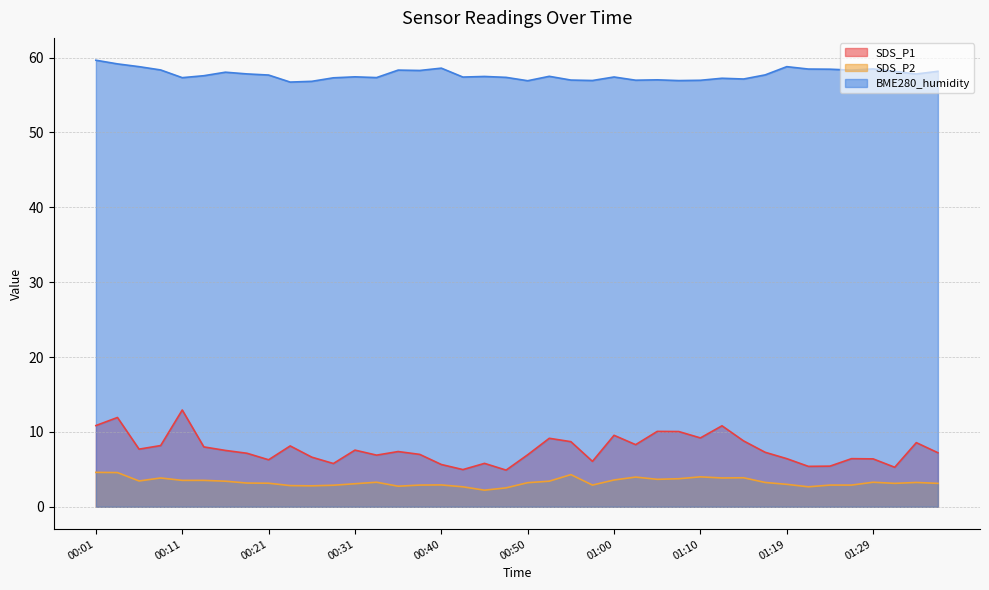

What is the label of the 24th point from the left?

00:57